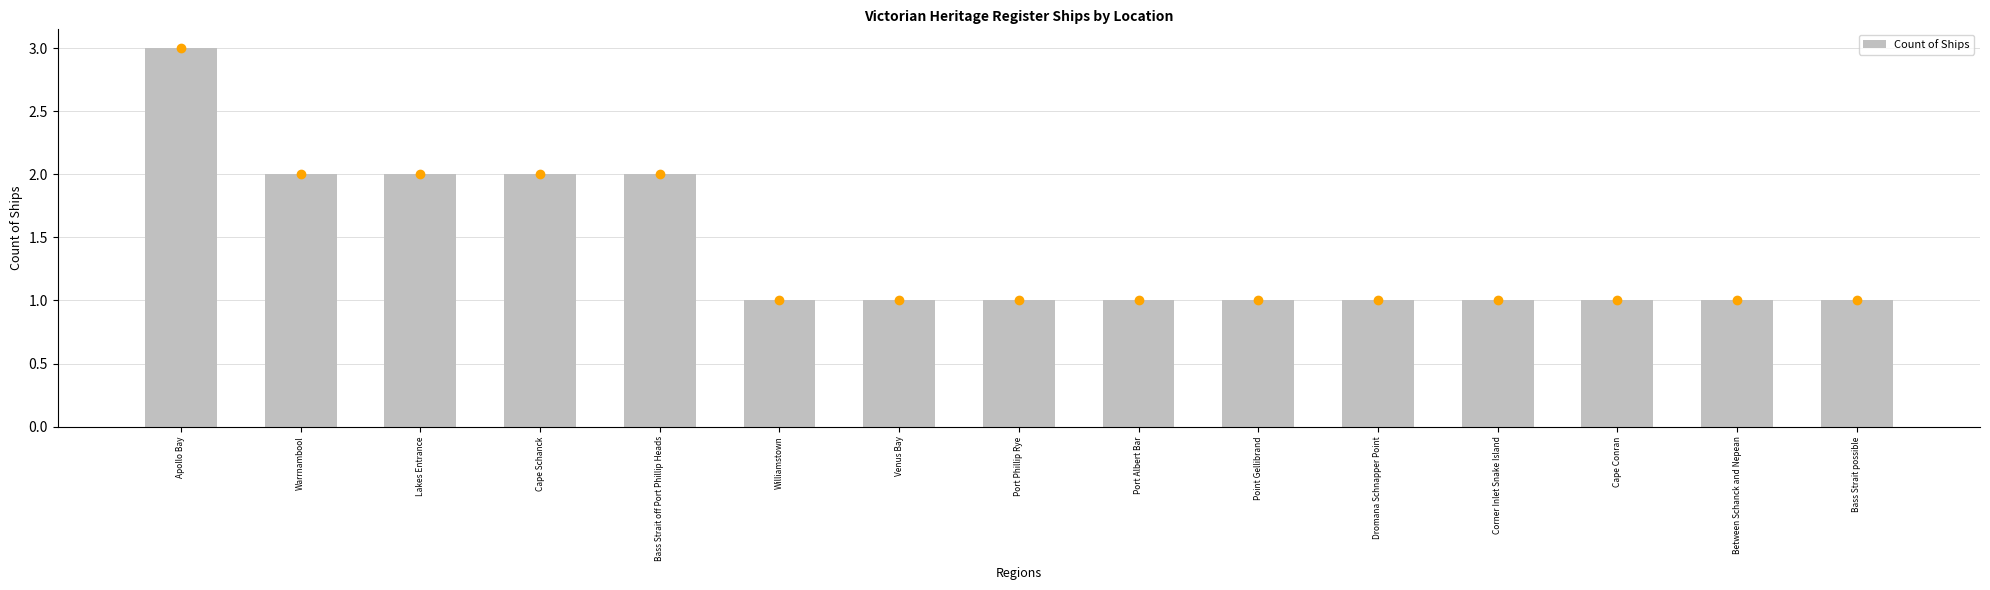

How many series are shown in this chart?

1